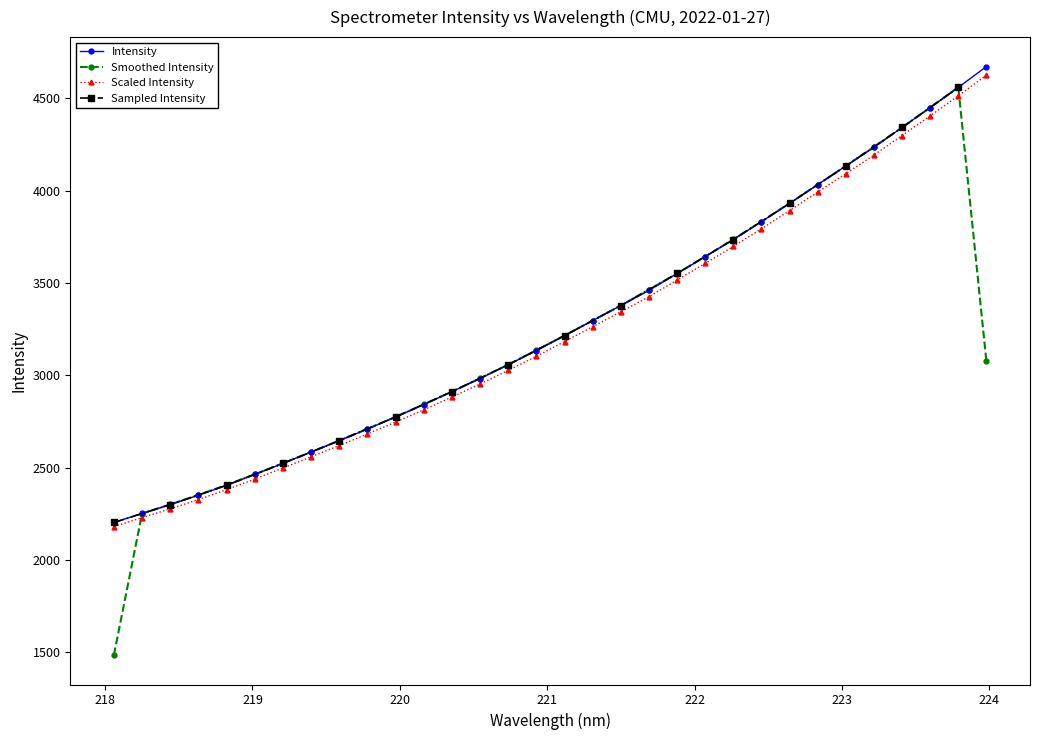

Between 219.589 and 223.5987, which is larger?

223.5987